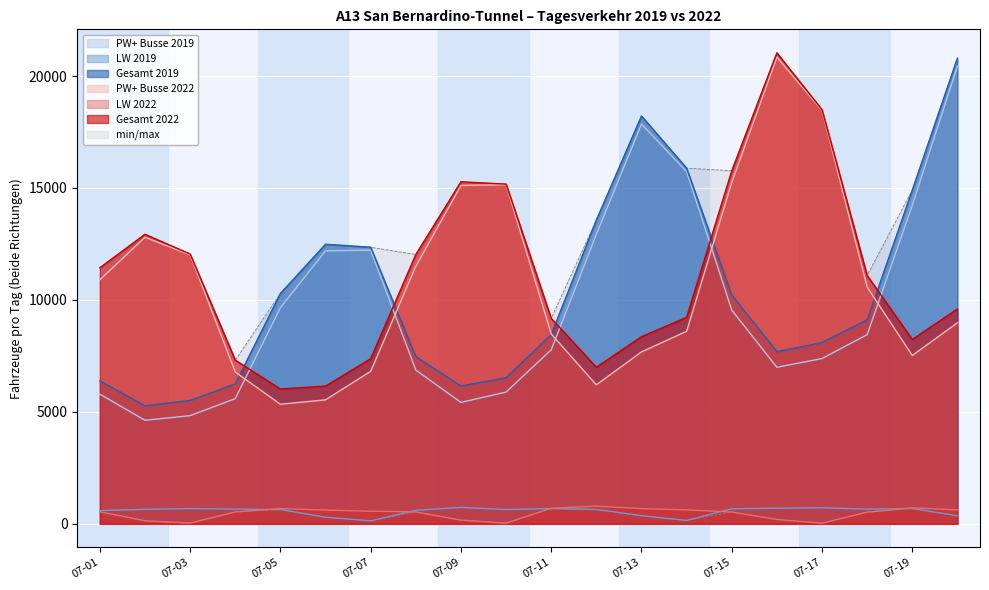

The value of Gesamt 2019 at 2019-07-18 is 9106. True or false?

True